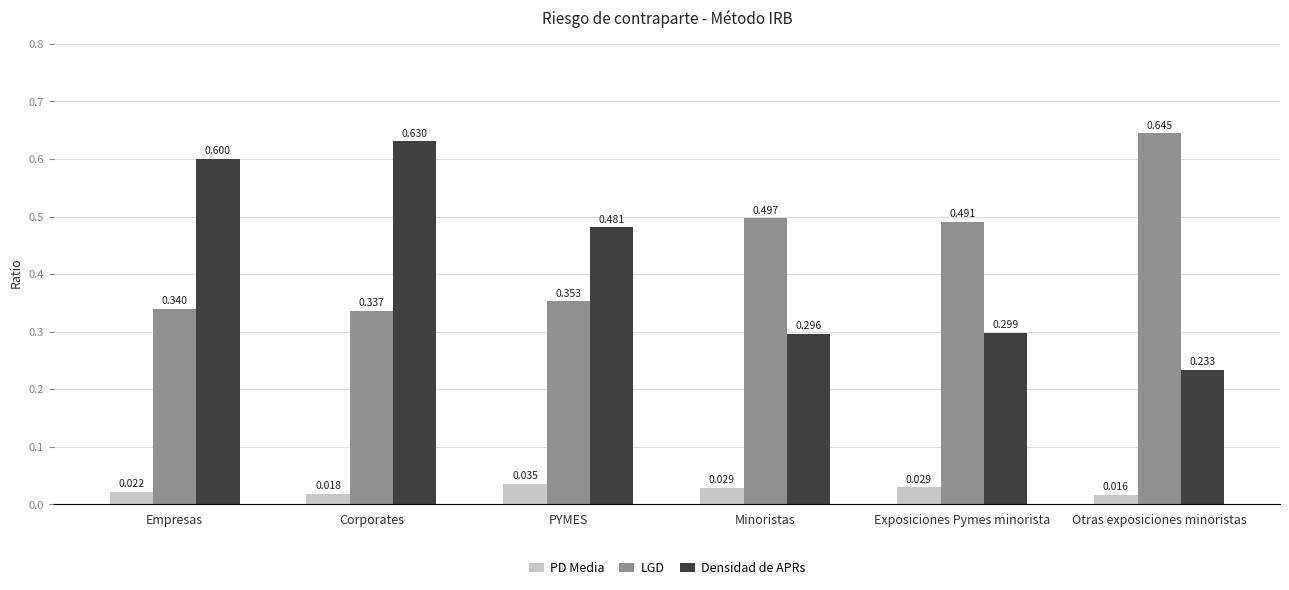

Rank the series at PYMES from highest to lowest value.

Densidad de APRs, LGD, PD Media